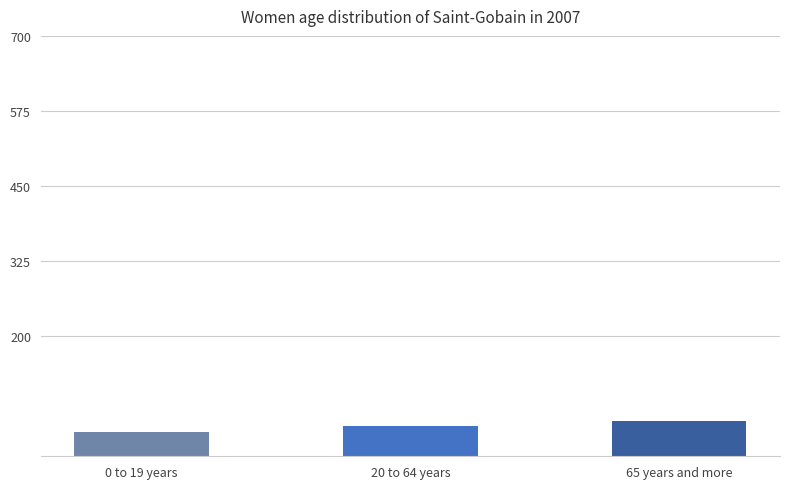

Read the value at 20 to 64 years, to the nearest 10.

50